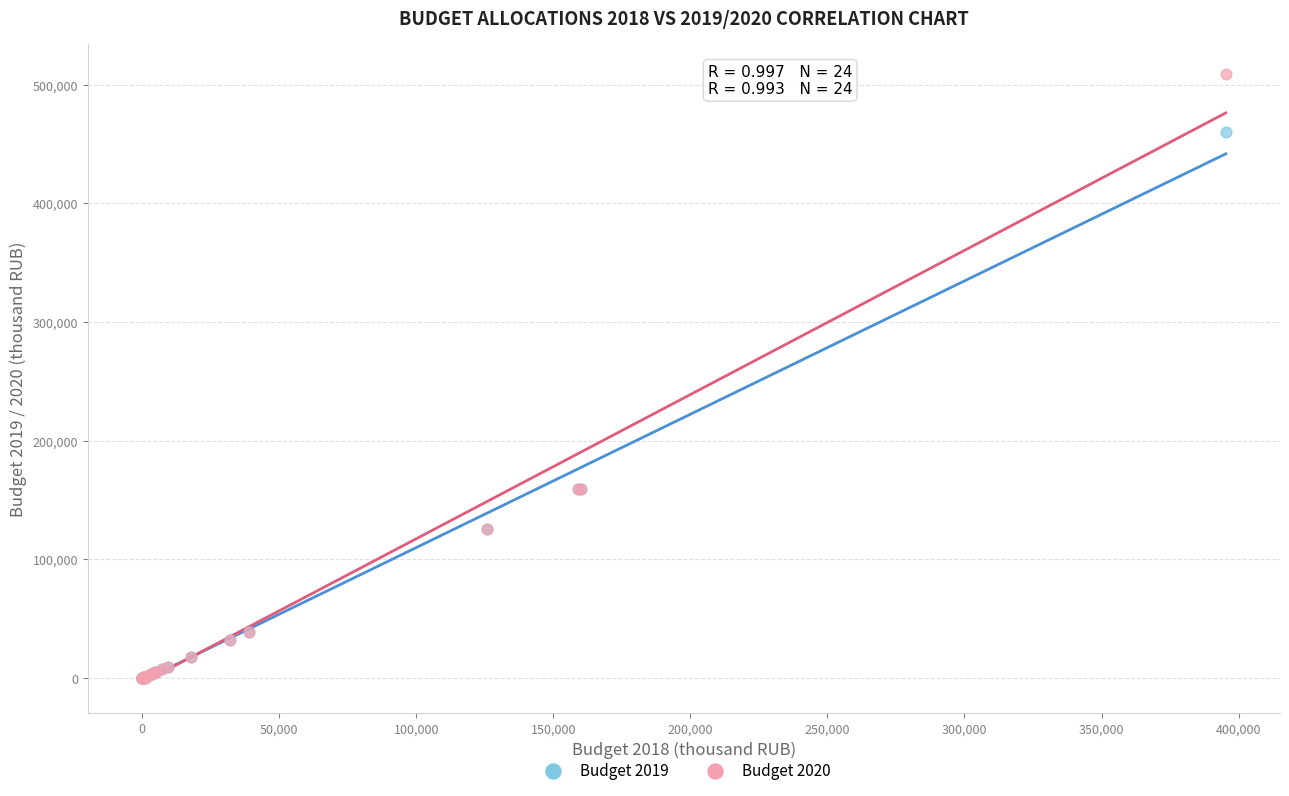

What are all the series names shown in the legend?

Budget 2019, Budget 2020